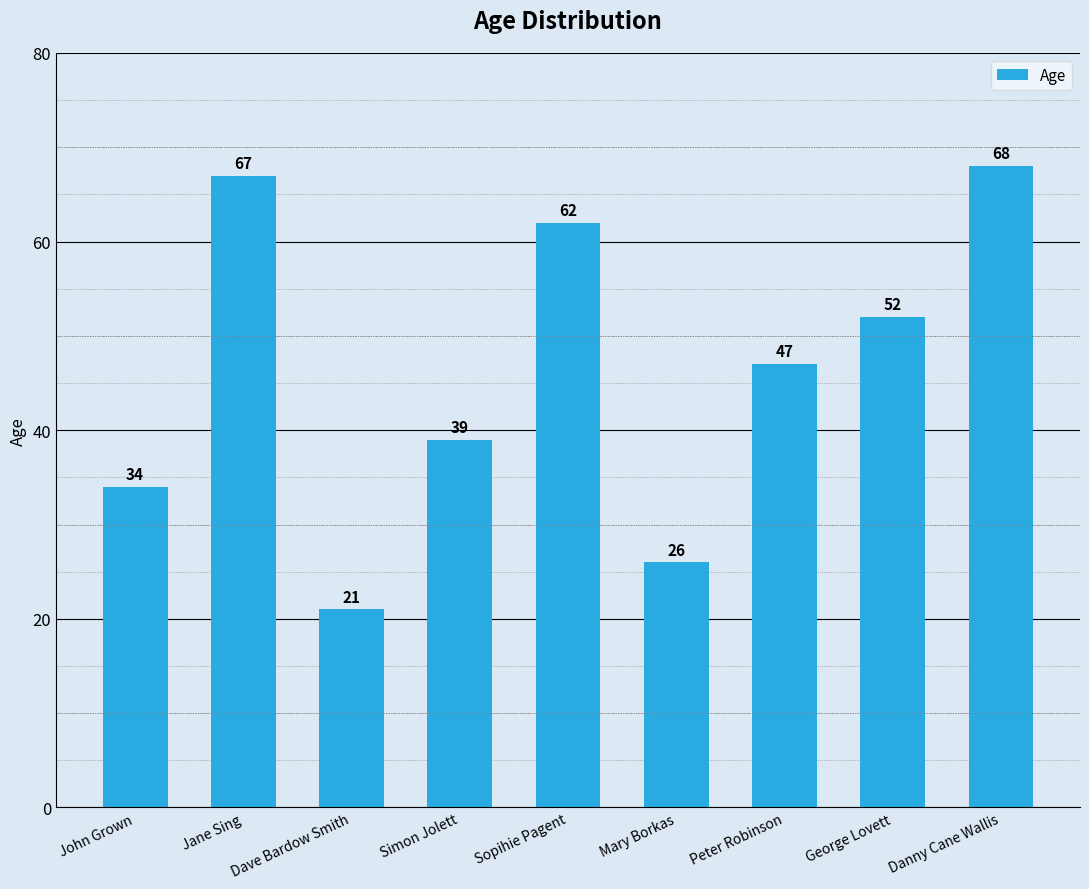

What is the average value?

46